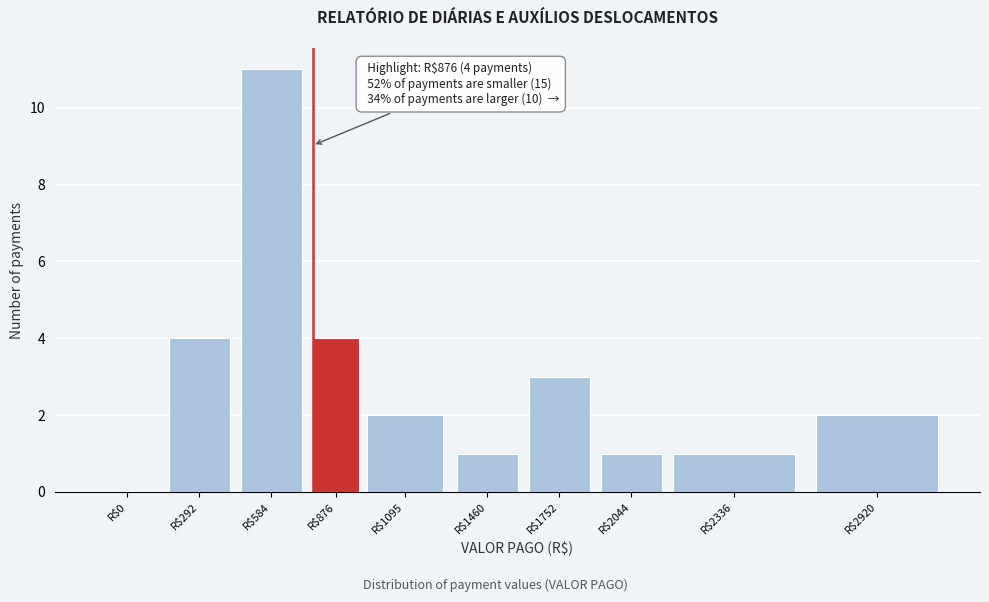

What is the greatest value displayed?

11